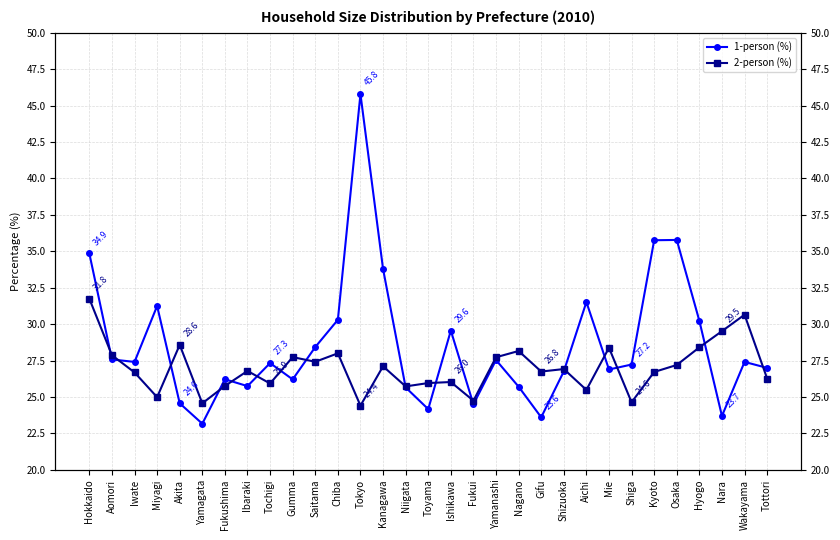

What position from the right is Osaka?

5